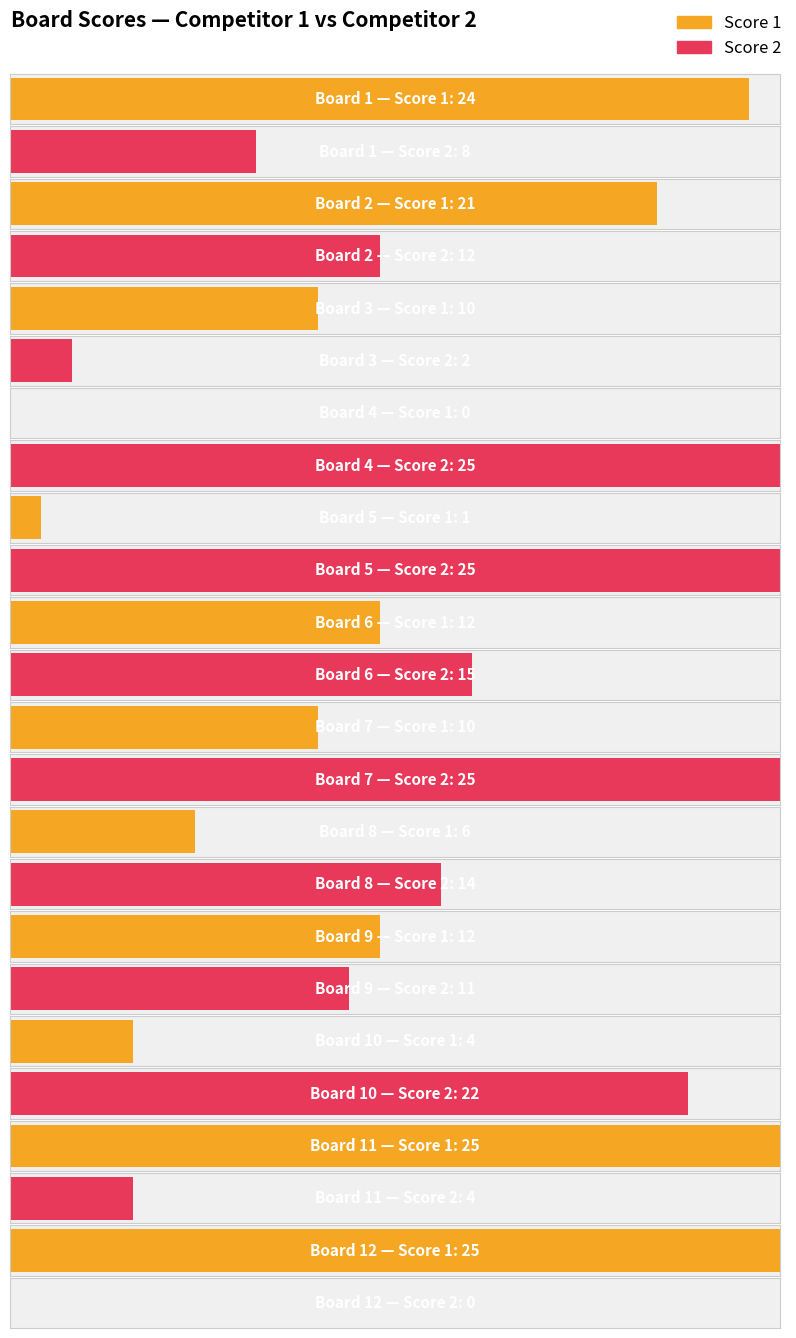

Is it true that Score 2 equals -8 at 12?

False